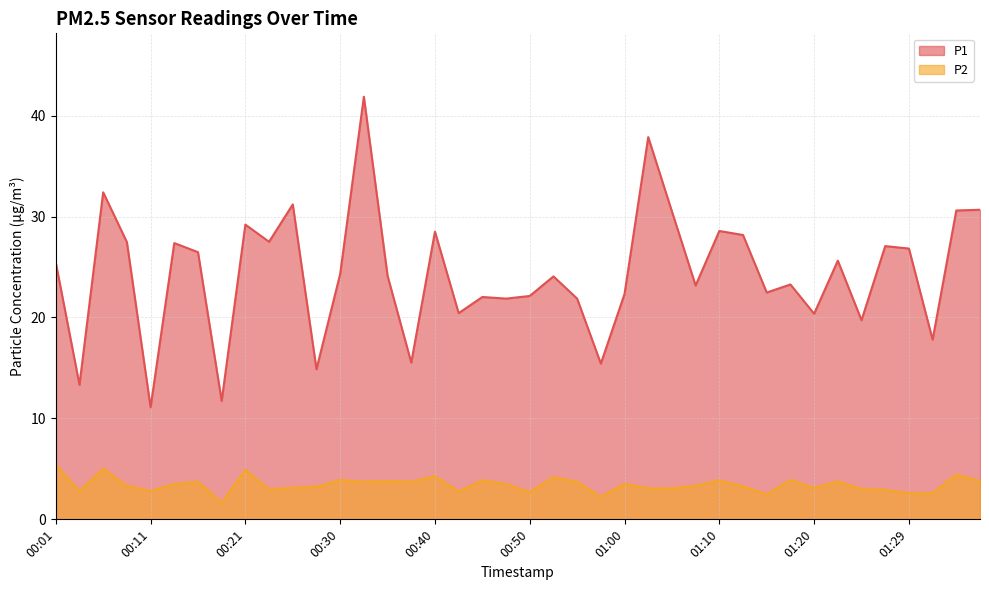

Between 01:12 and 00:33, which is larger?

00:33